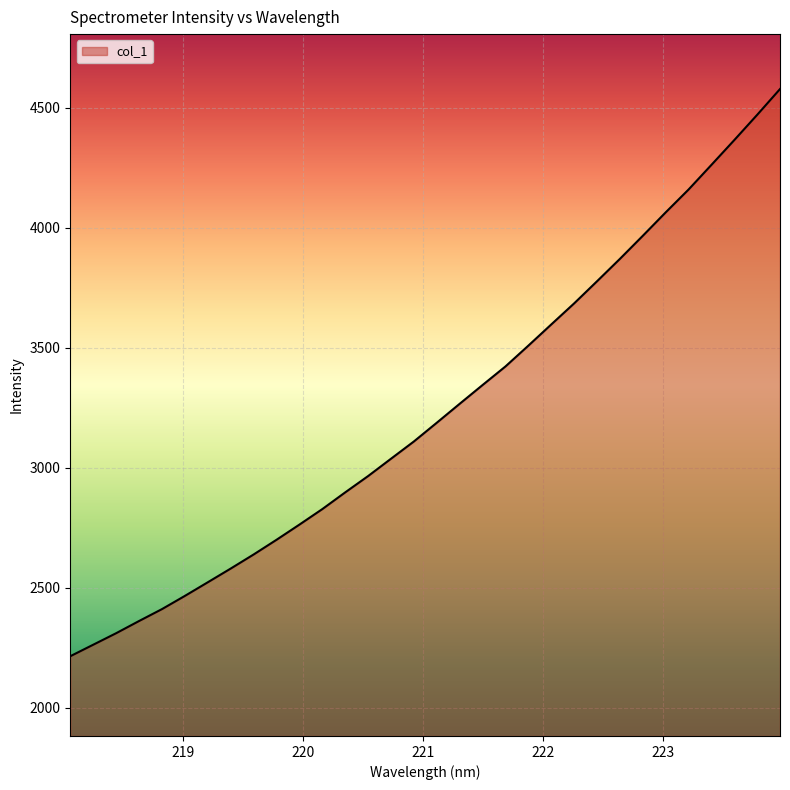

What is the greatest value displayed?

4578.8